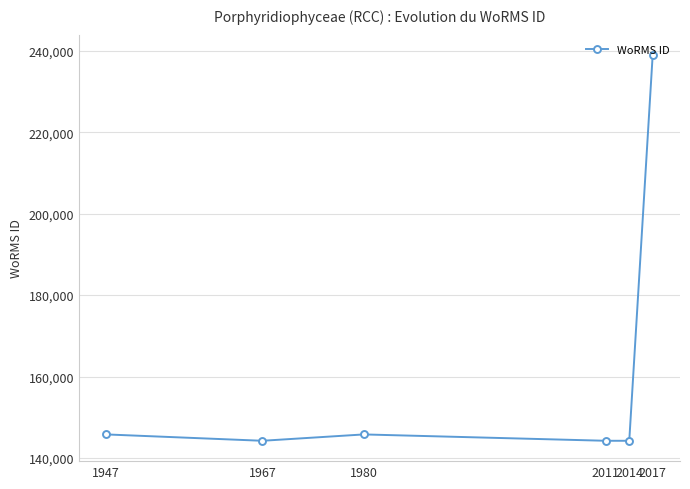

What is the smallest value displayed?

144227